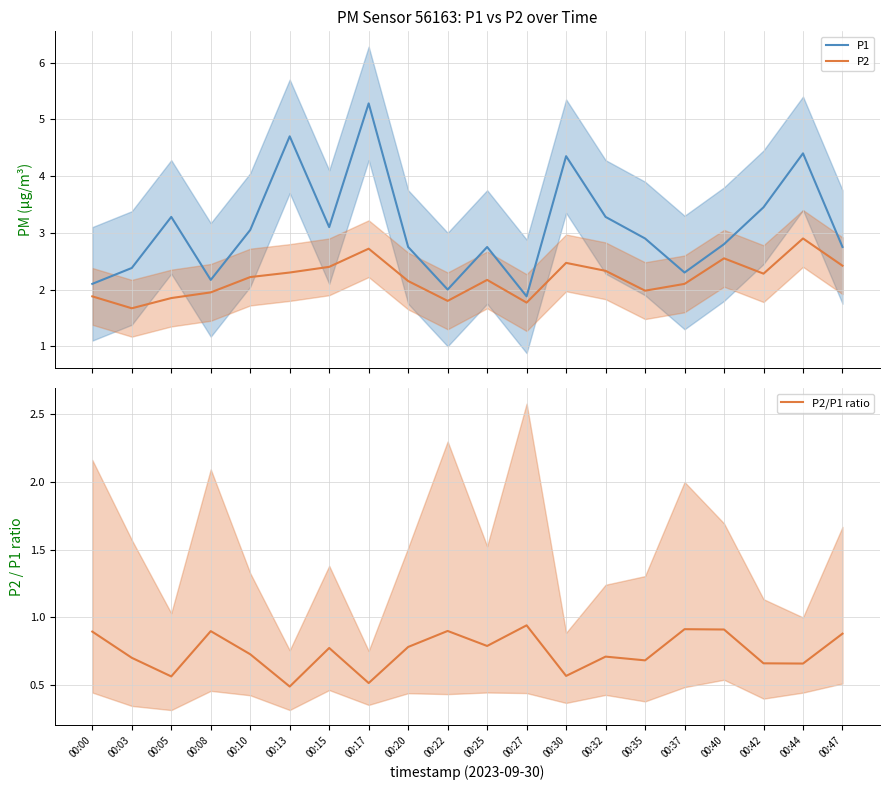

At how many categories does at least one series exceed 4?

4